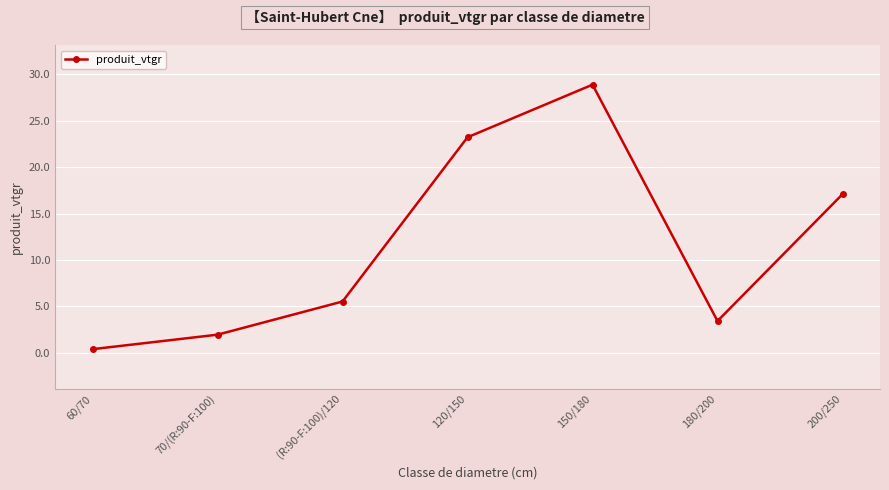

Reading left to right, transcribe all the data shown in this chart.

0.4	2.0	5.5	23.2	28.9	3.4	17.1